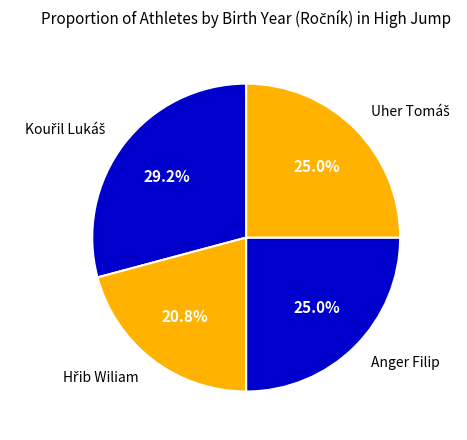

Does Anger Filip account for over 50% of the chart?

No